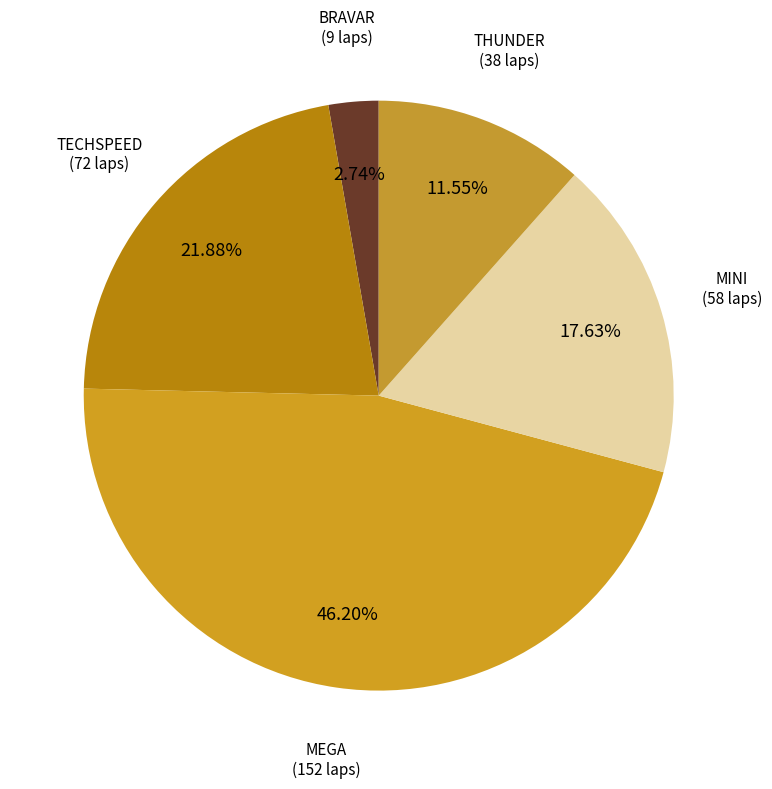

How many slices are in this pie chart?

5